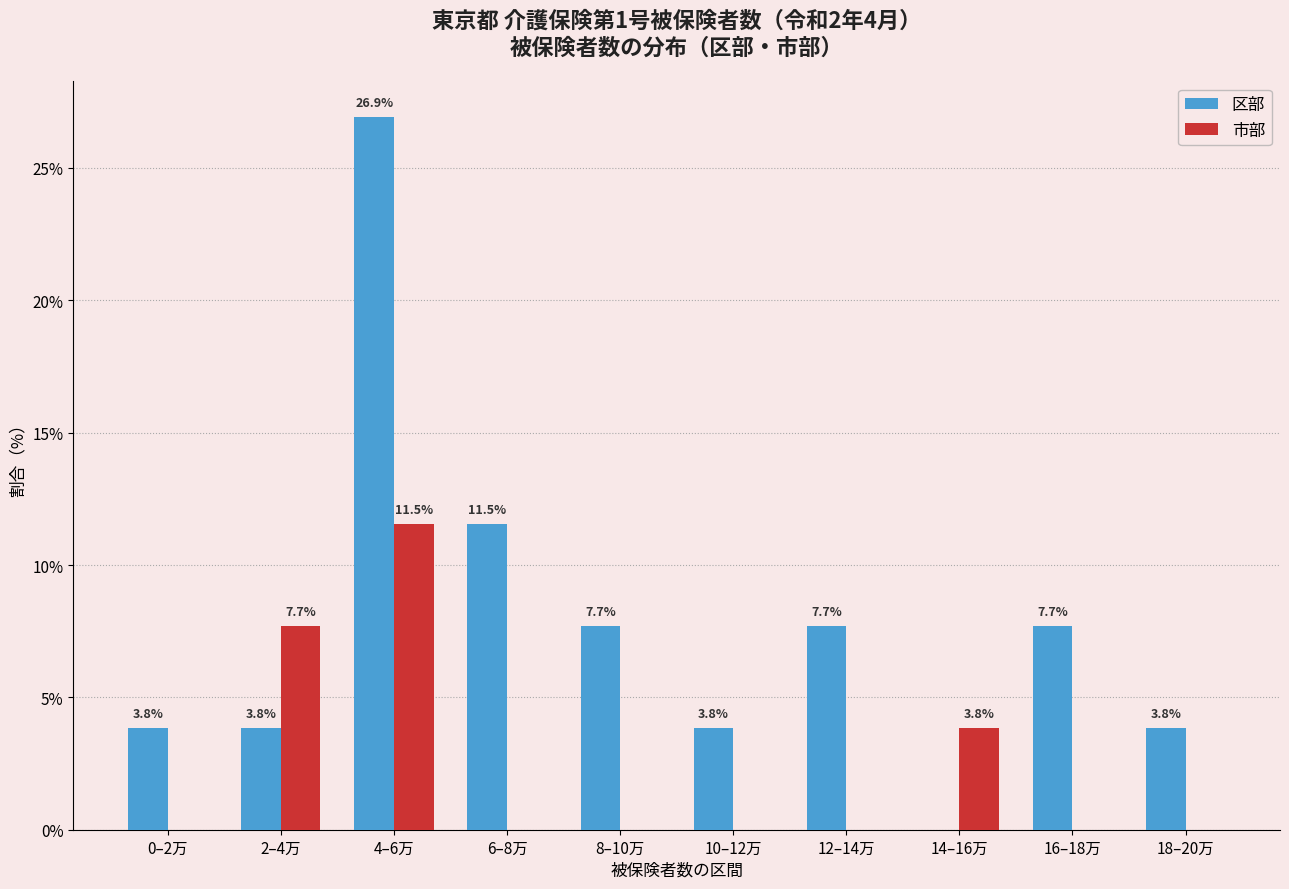

Reading right to left, what are all the values shown in this chart?

区部: 18–20万=3.8	16–18万=7.7	14–16万=0.0	12–14万=7.7	10–12万=3.8	8–10万=7.7	6–8万=11.5	4–6万=26.9	2–4万=3.8	0–2万=3.8
市部: 18–20万=0.0	16–18万=0.0	14–16万=3.8	12–14万=0.0	10–12万=0.0	8–10万=0.0	6–8万=0.0	4–6万=11.5	2–4万=7.7	0–2万=0.0